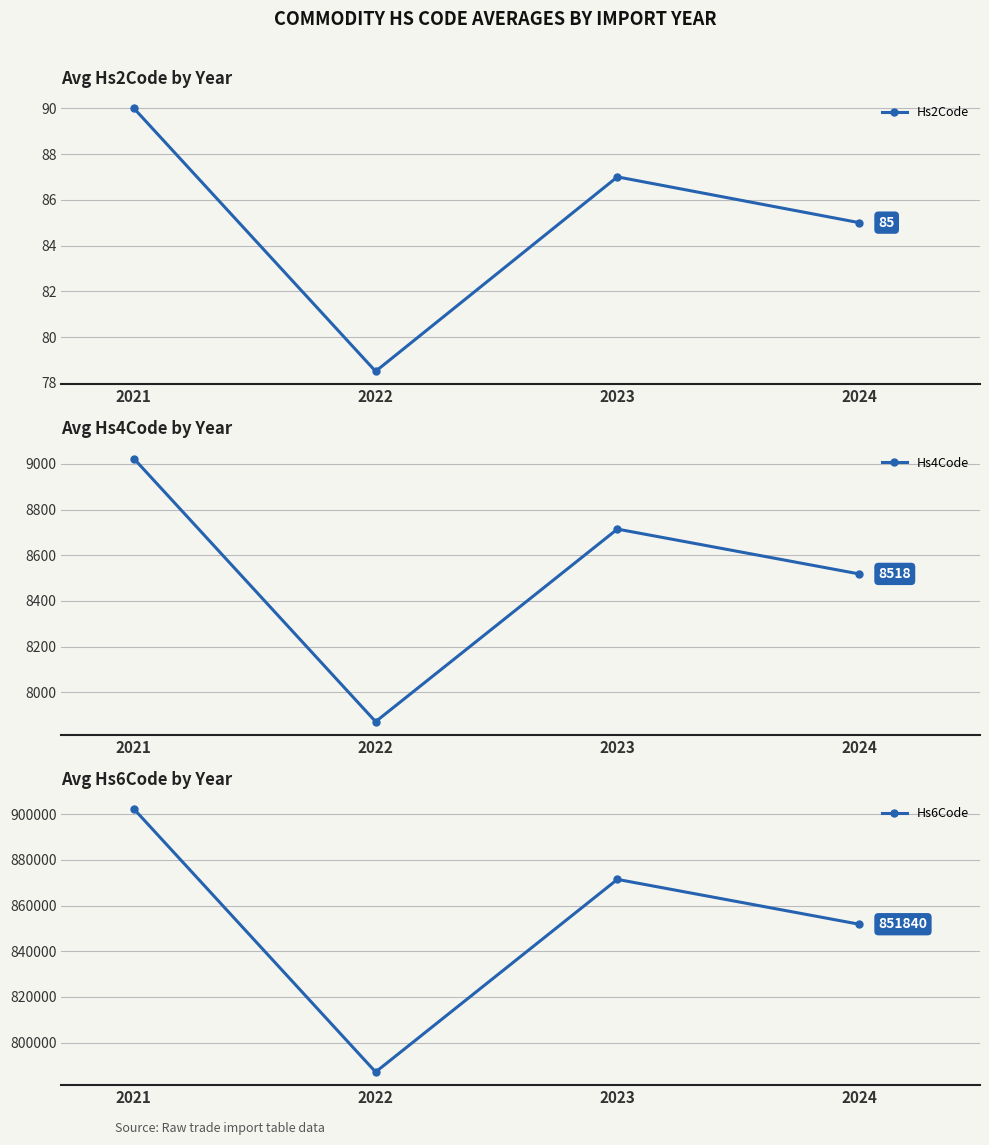

What is the value of the Hs2Code point at the 2nd from the left?

78.5